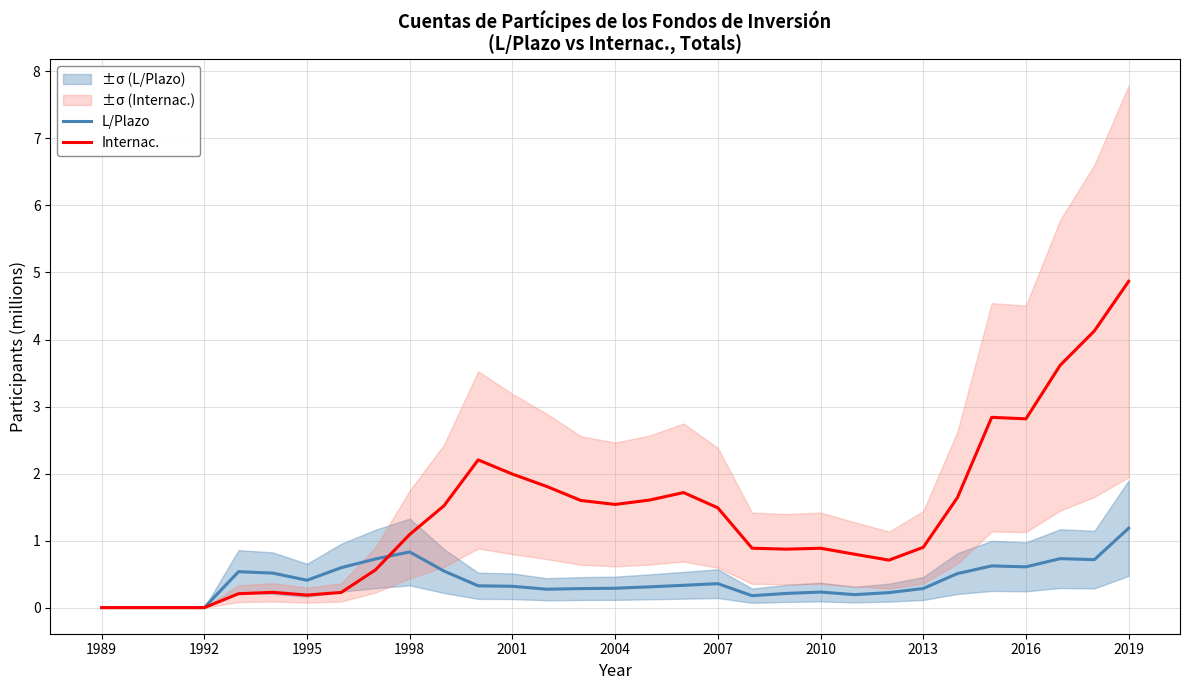

What is the approximate value of L/Plazo at 14?

0.3